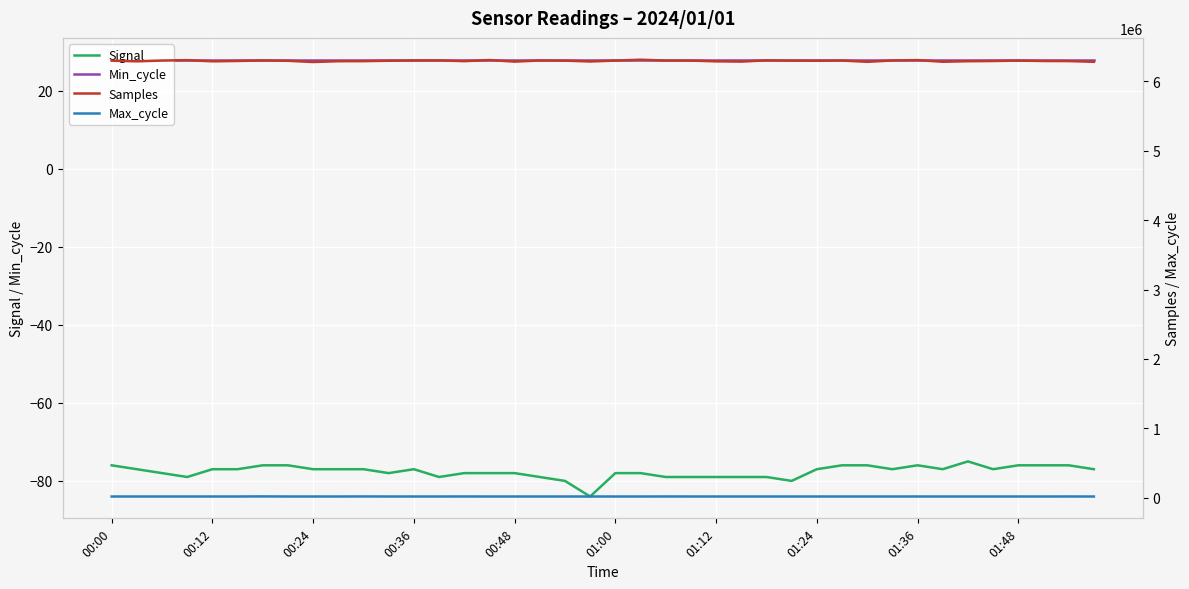

List the series in order of their peak value, highest first.

Samples, Max_cycle, Min_cycle, Signal